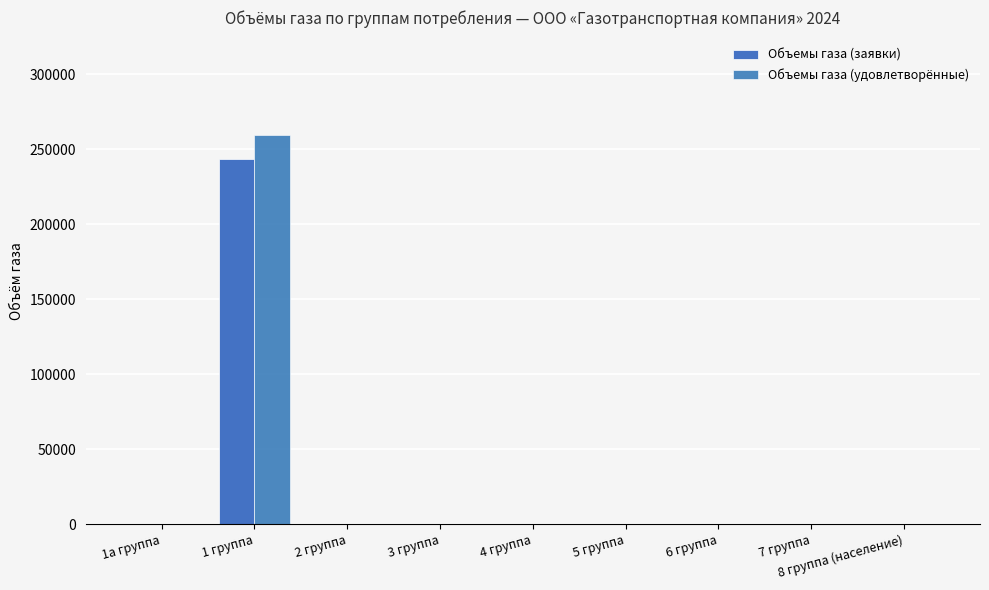

True or false: Объемы газа (заявки) has a value of 0 at 8 группа (население).

True